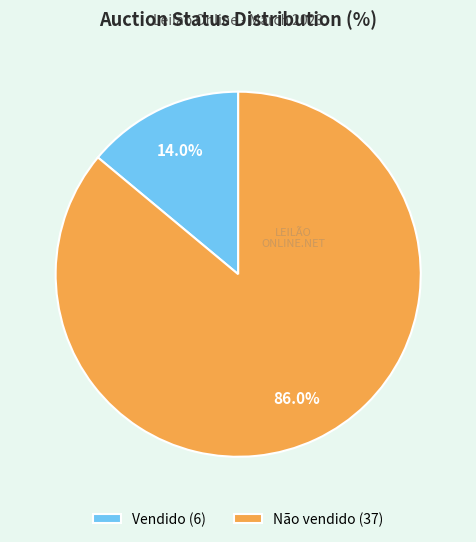

To the nearest percent, what is the combined percentage of Vendido and Não vendido?

100%